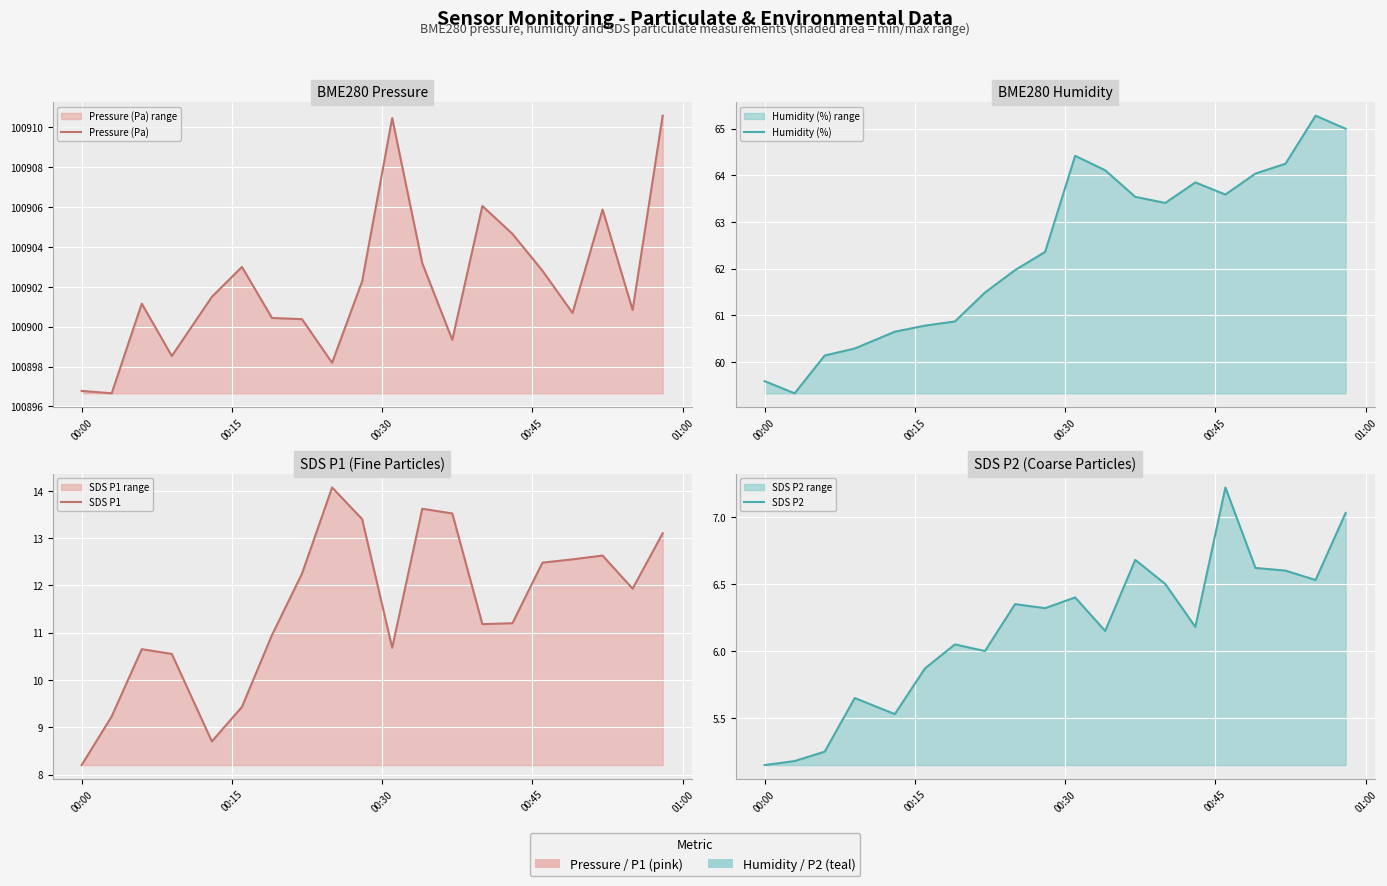

True or false: SDS P2 has more than 2 interior local peaks.

True